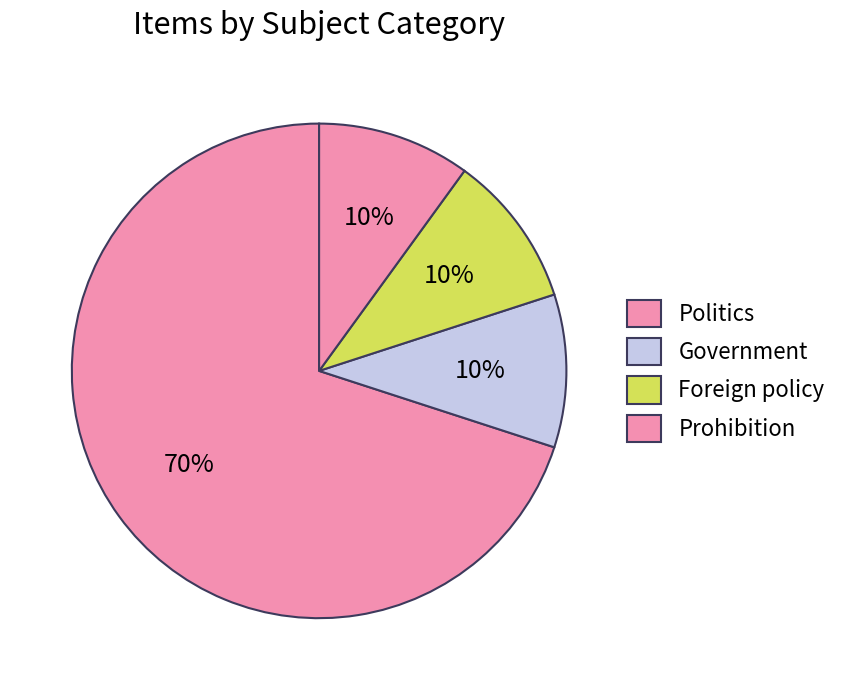

Count the number of slices in the pie.

4